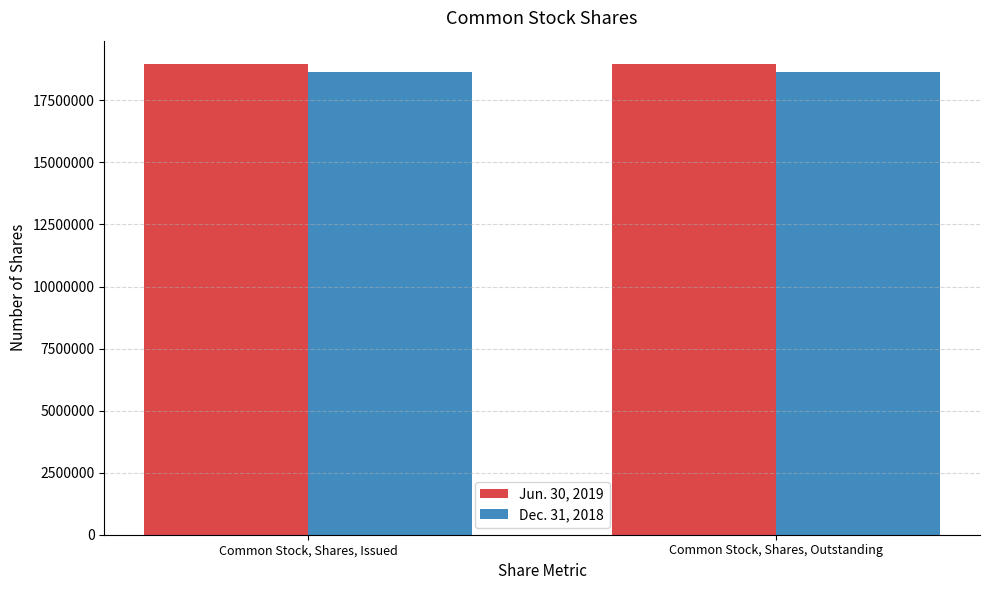

The Dec. 31, 2018 series shows 4613237 at Common Stock, Shares, Issued. True or false?

False